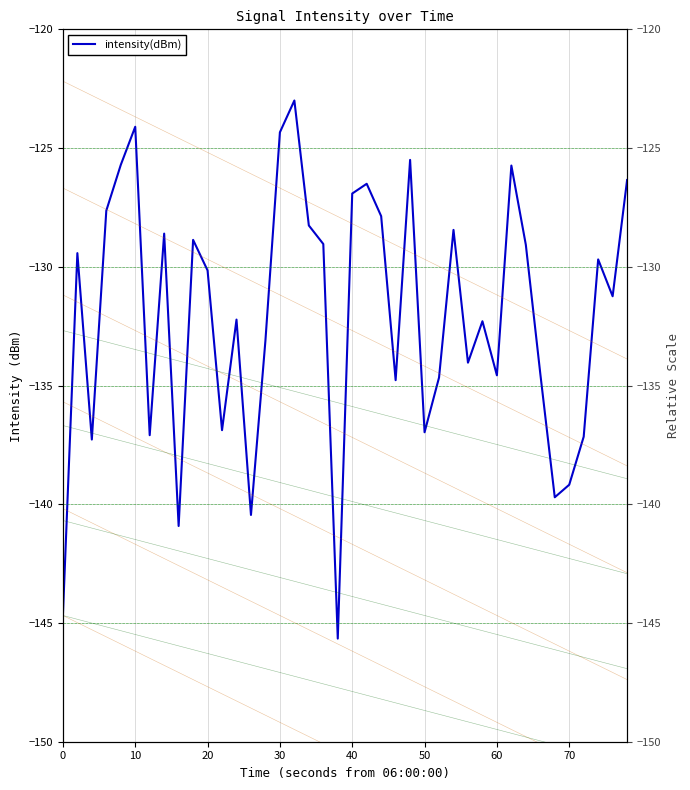

What is the minimum value shown in the chart?

-145.7